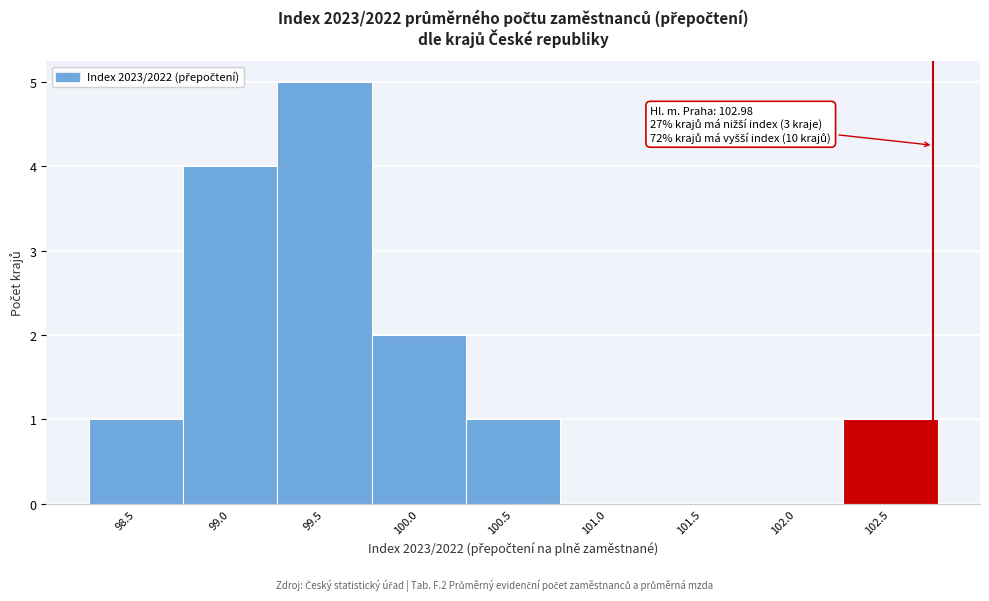

Reading right to left, what are all the values shown in this chart?

102.5=1	102.0=0	101.5=0	101.0=0	100.5=1	100.0=2	99.5=5	99.0=4	98.5=1